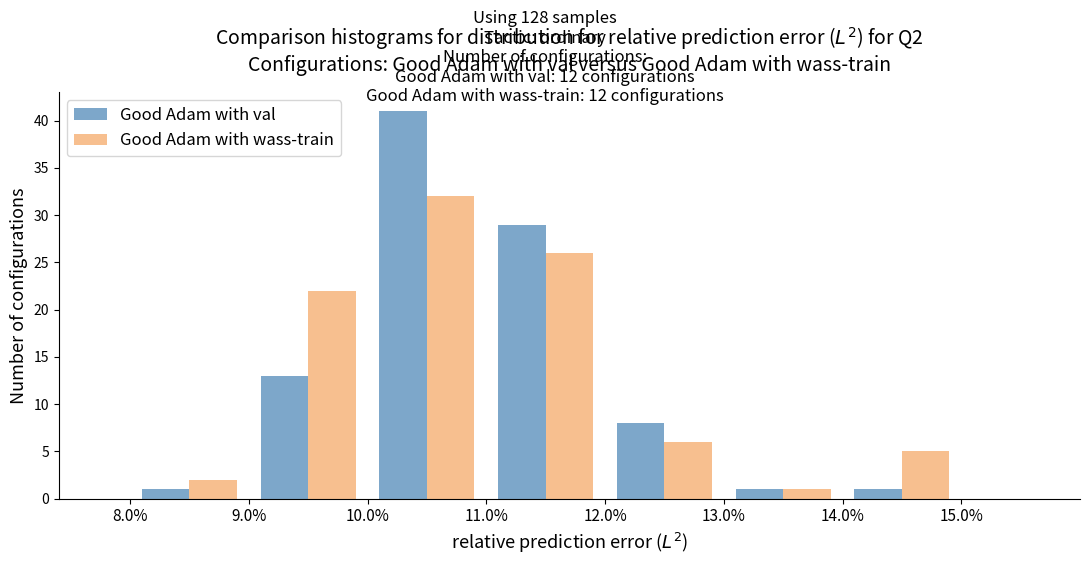

In the Good Adam with wass-train series, which range on the x-axis has the tallest bar?

10 to 11